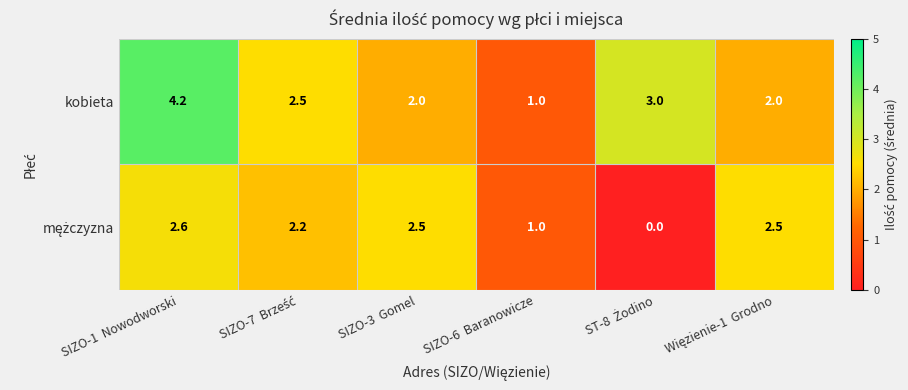

Which series has the largest total across all categories?

kobieta